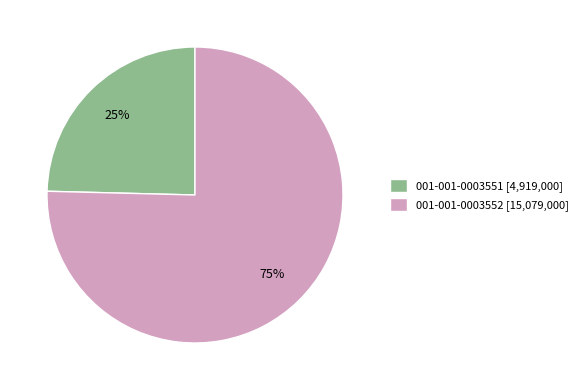

The 001-001-0003551 slice represents 25% of the pie. True or false?

True